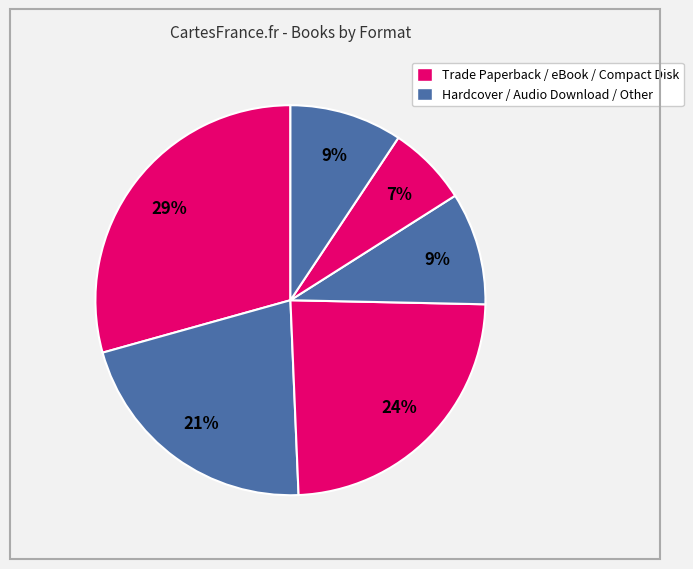

How many segments does this pie chart have?

6